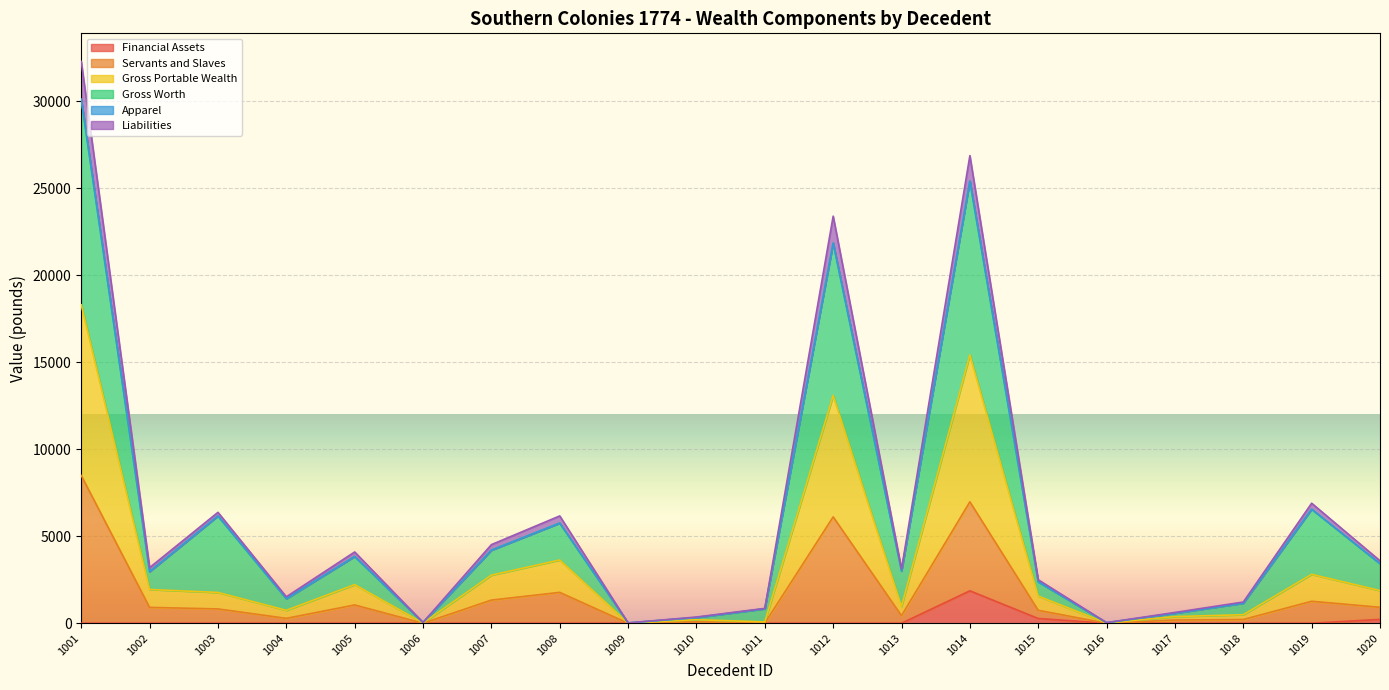

Which category has the highest value in the Servants and Slaves series?

1001